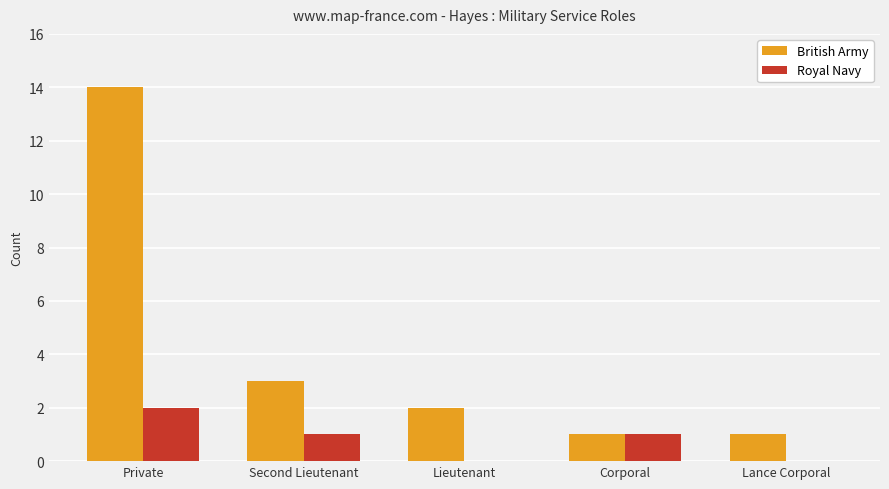

How many groups of bars are there?

5